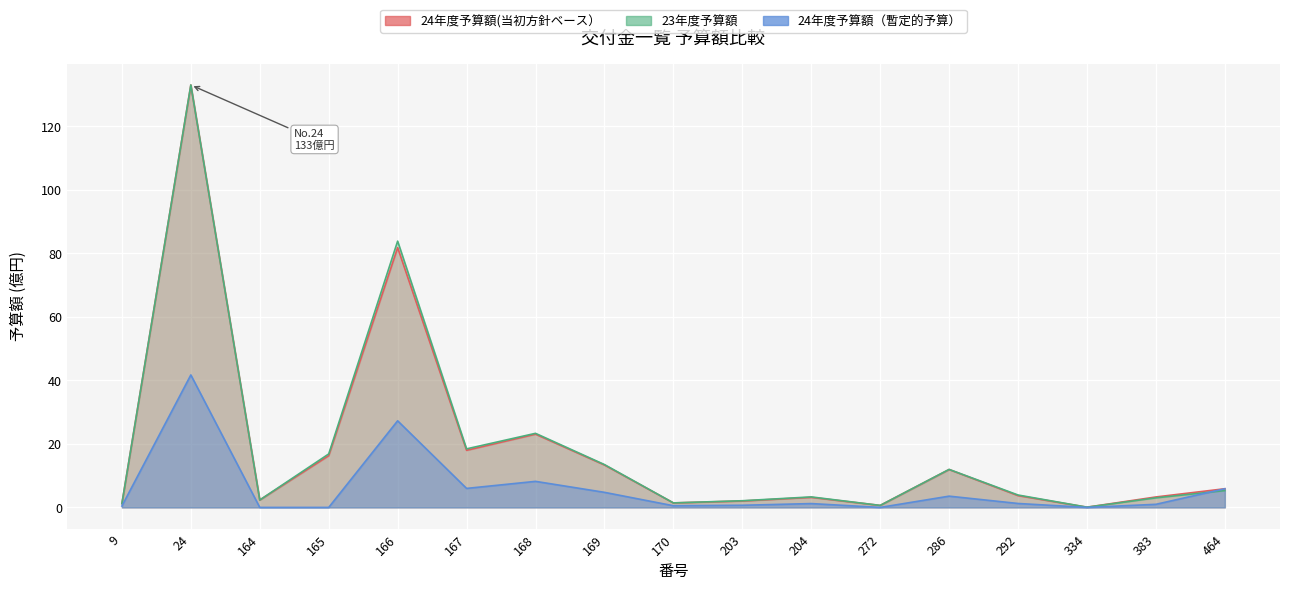

What is the value of the 23年度予算額 point at the 13th from the left?

12.0